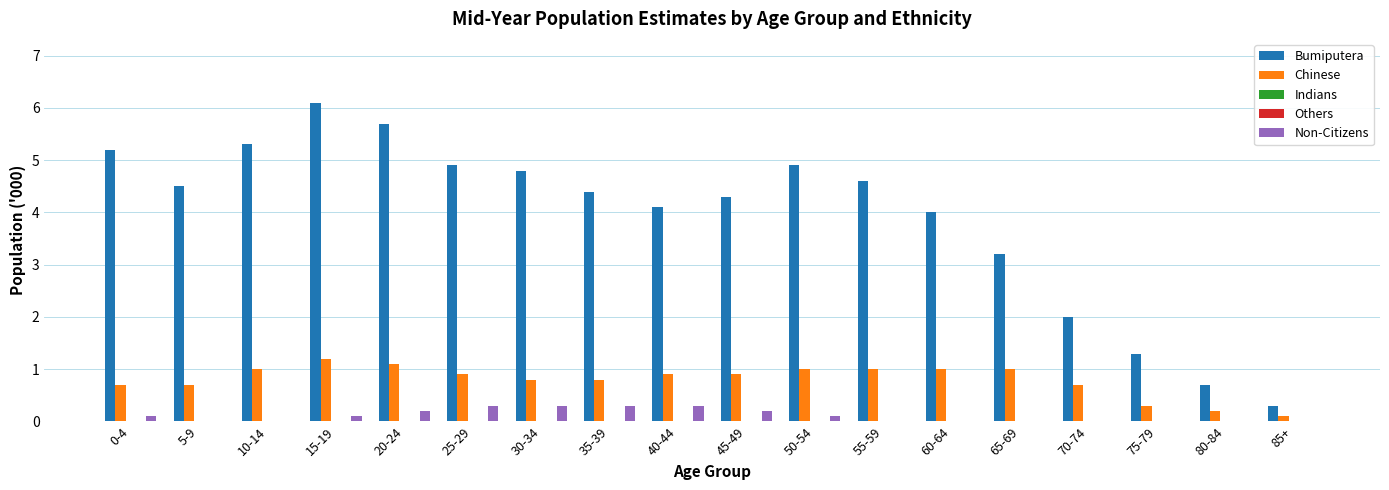

Which label corresponds to the smallest value in the chart?

0-4